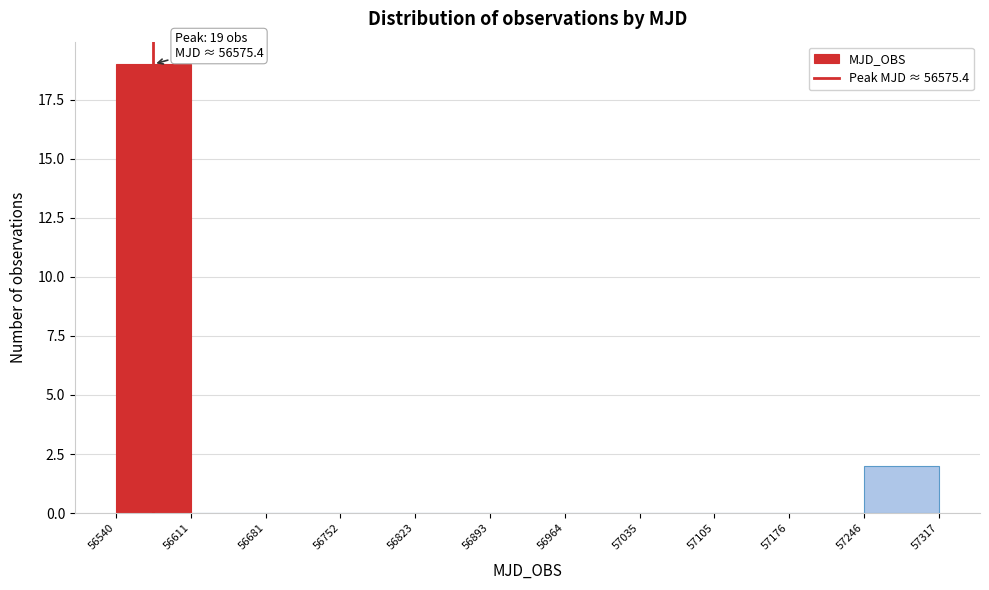

Over which range of the x-axis is the bar tallest?

56540 to 56611